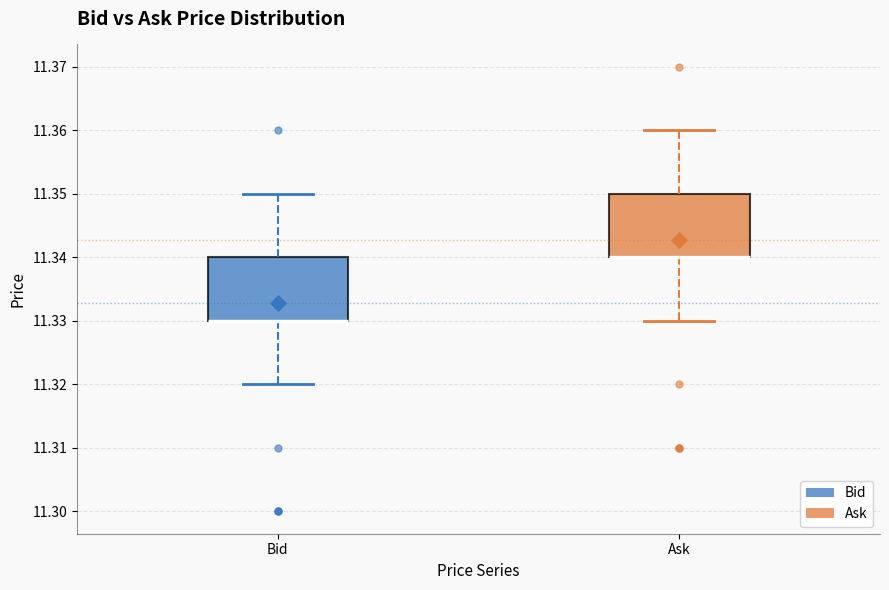

Where is the lower edge of the box for Ask on the y-axis? The values are not printed on the chart, so give them approximately, as read against the axis.

11.34